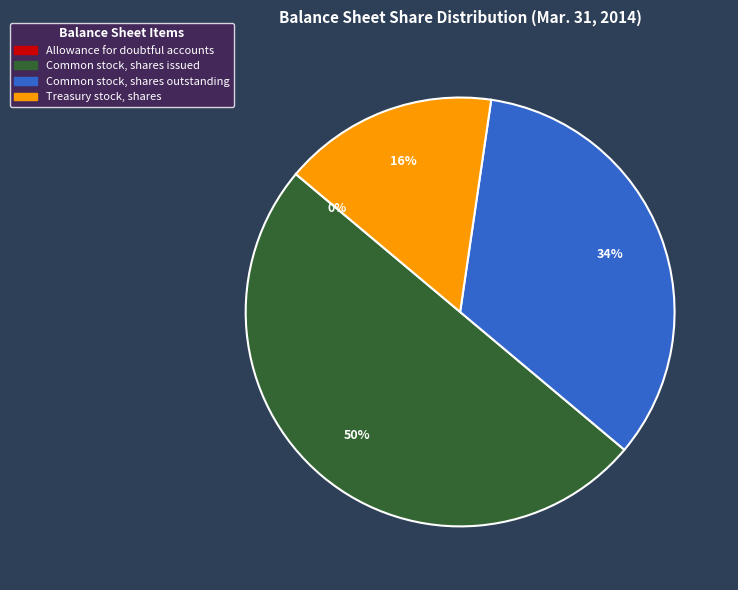

Does Treasury stock, shares represent more than half of the total?

No